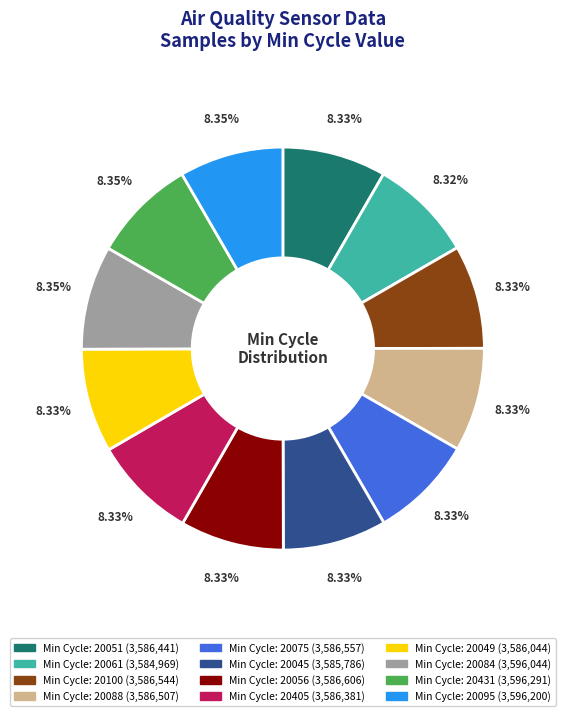

Does any single category account for the majority?

No